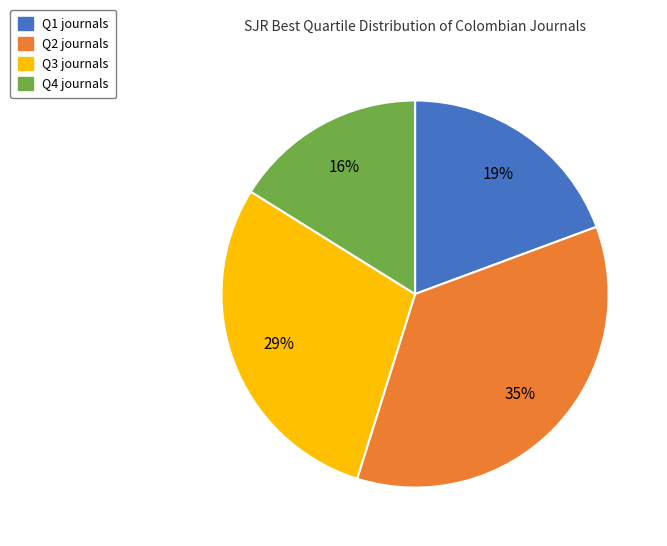

To the nearest percent, what is the average slice percentage?

25%